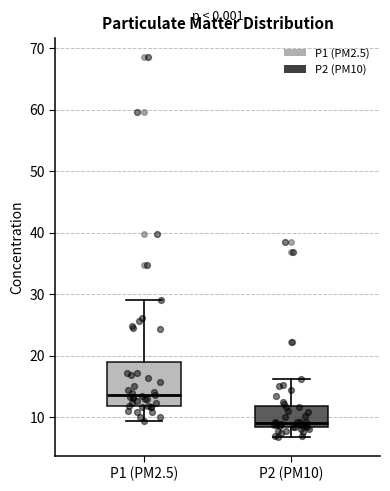

Reading left to right, read every box against the y-axis: the position of its median line, the range the box covers, and the ends of its whiskers. The values are not printed on the chart, so give them approximately, as read against the axis.

P1 (PM2.5): median 14, box 12 to 19, whiskers 9 to 29
P2 (PM10): median 9, box 8 to 12, whiskers 7 to 16